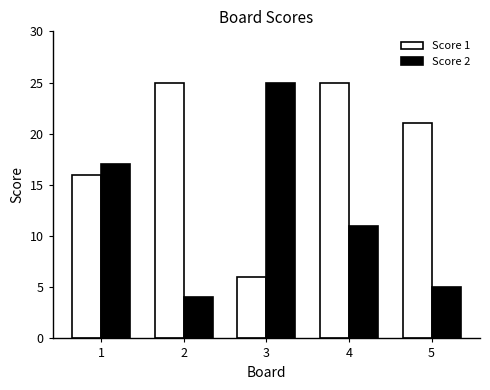

Does the chart contain any negative values?

No